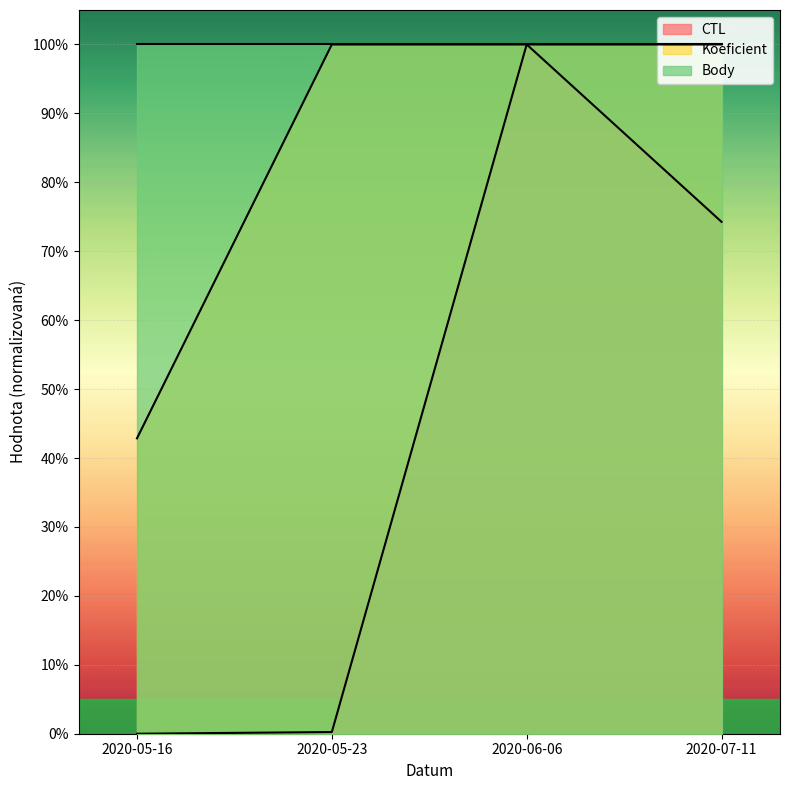

What is the difference between the second highest and minimum values in the CTL series?

74.3